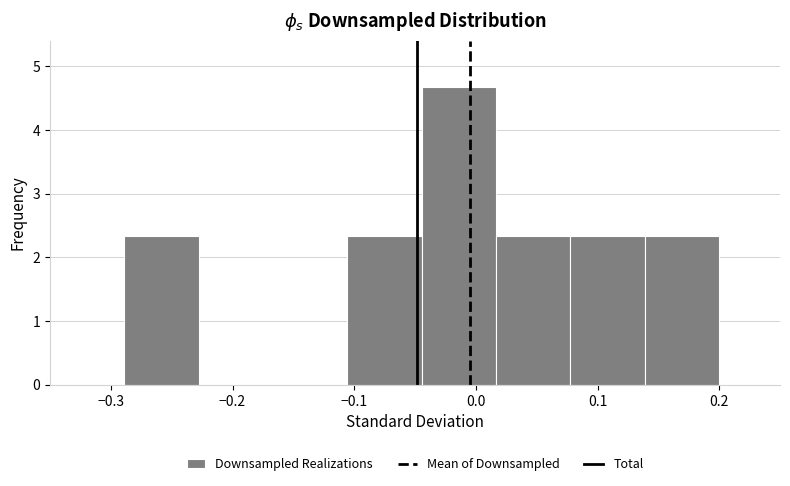

How tall is the bar that spans -0.29 to -0.23 on the x-axis? Neither the bar edges nor the heights are printed on the chart, so give them approximately, as read against the axes.

2.3